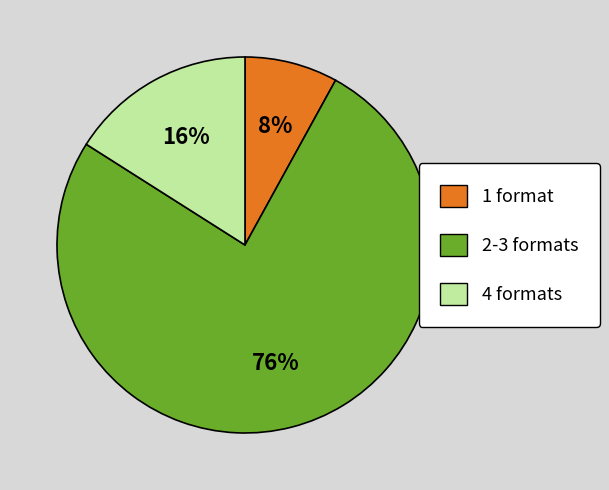

Does any single category account for the majority?

Yes